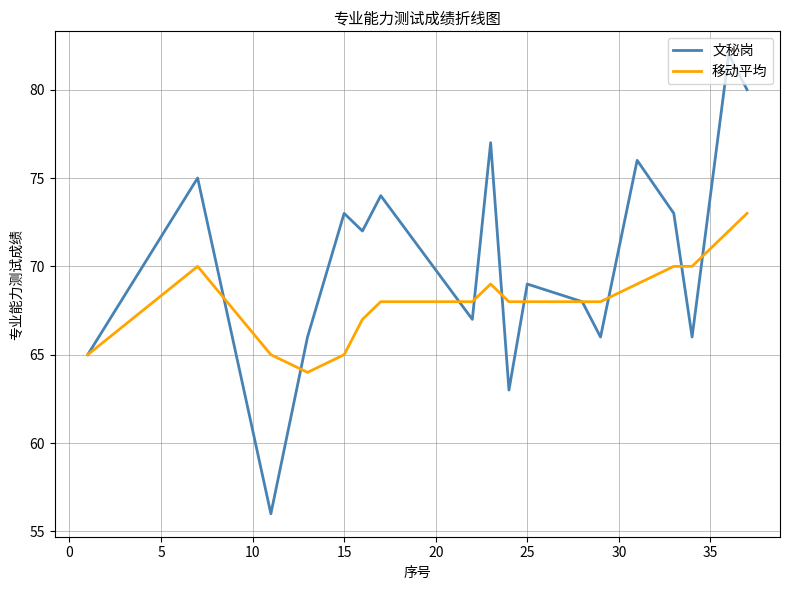

What is the maximum value for 移动平均?

73